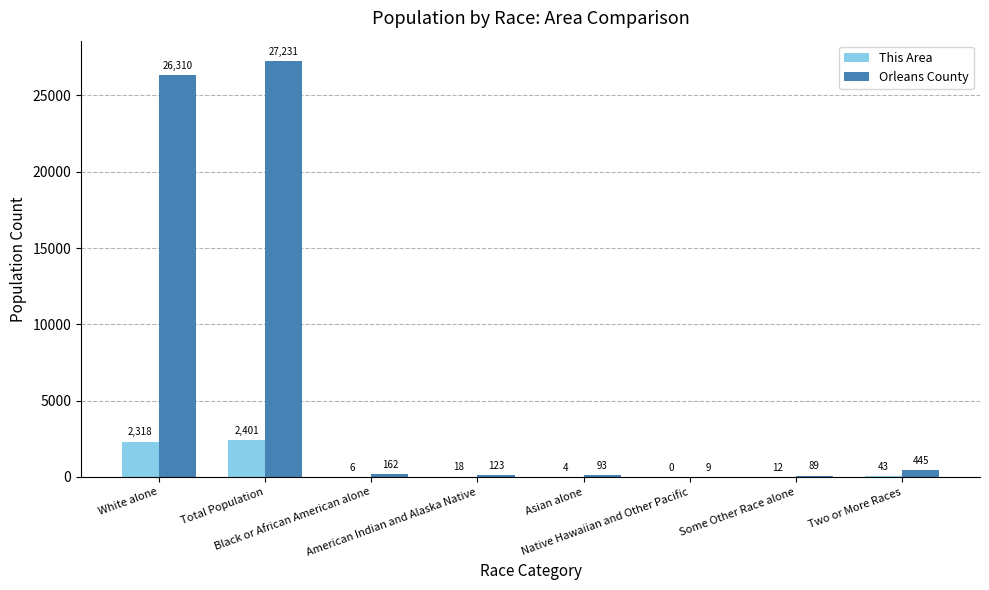

True or false: This Area has a value of 2401 at Total Population.

True